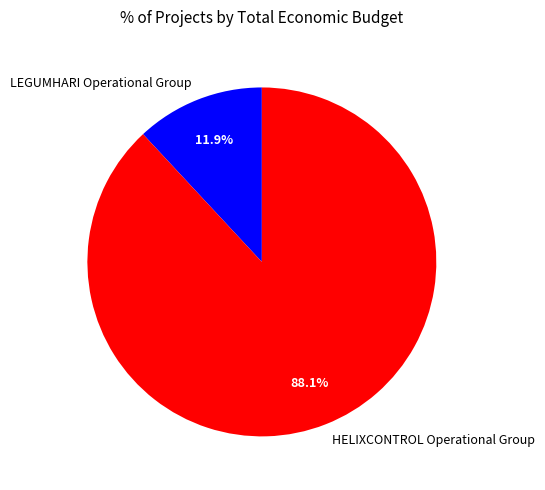

Does LEGUMHARI Operational Group represent more than half of the total?

No